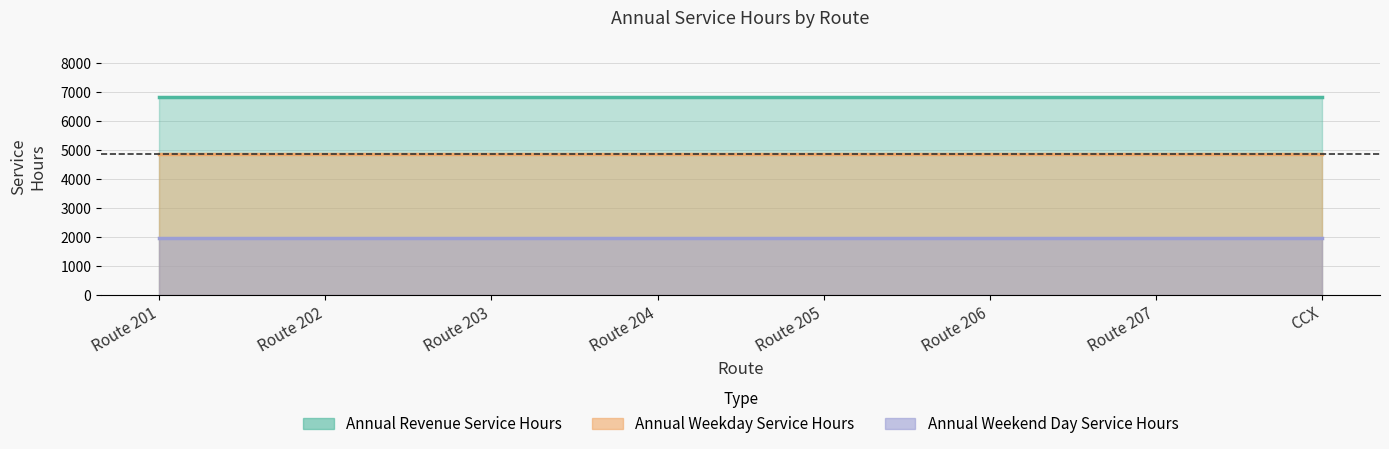

At which category does the chart reach its minimum across all series?

Route 201